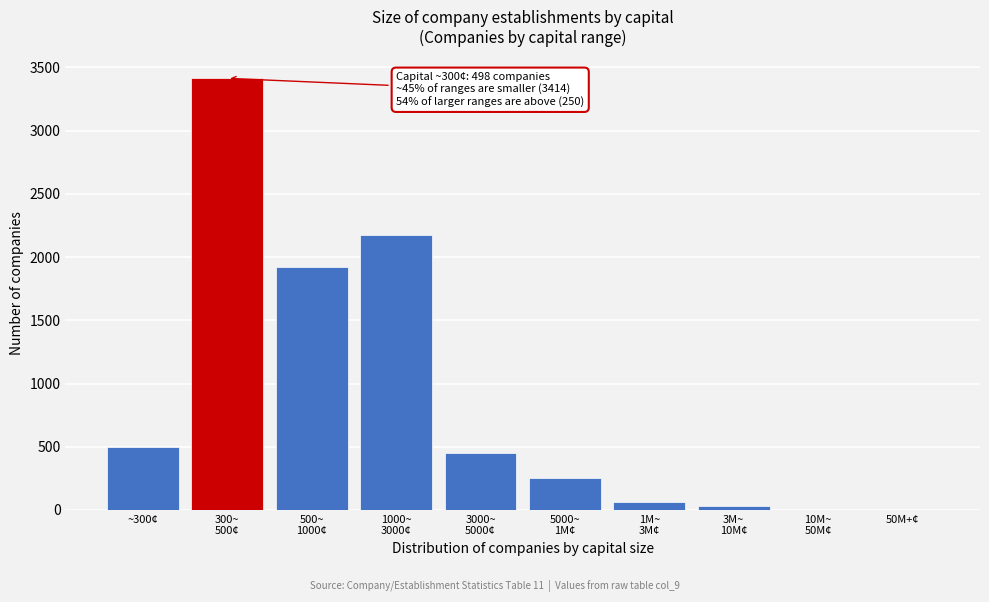

True or false: the data shows 791 at ~300¢.

False